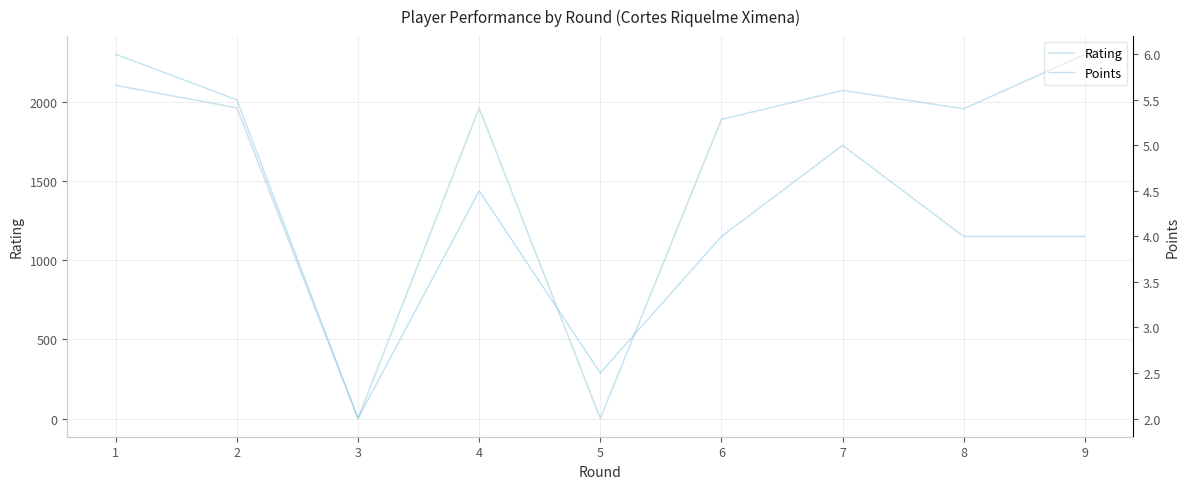

Reading right to left, extract all data points from this chart.

Rating: 2301.0	1957.0	2073.0	1890.0	0.0	1961.0	0.0	1963.0	2105.0
Points: 4.0	4.0	5.0	4.0	2.5	4.5	2.0	5.5	6.0